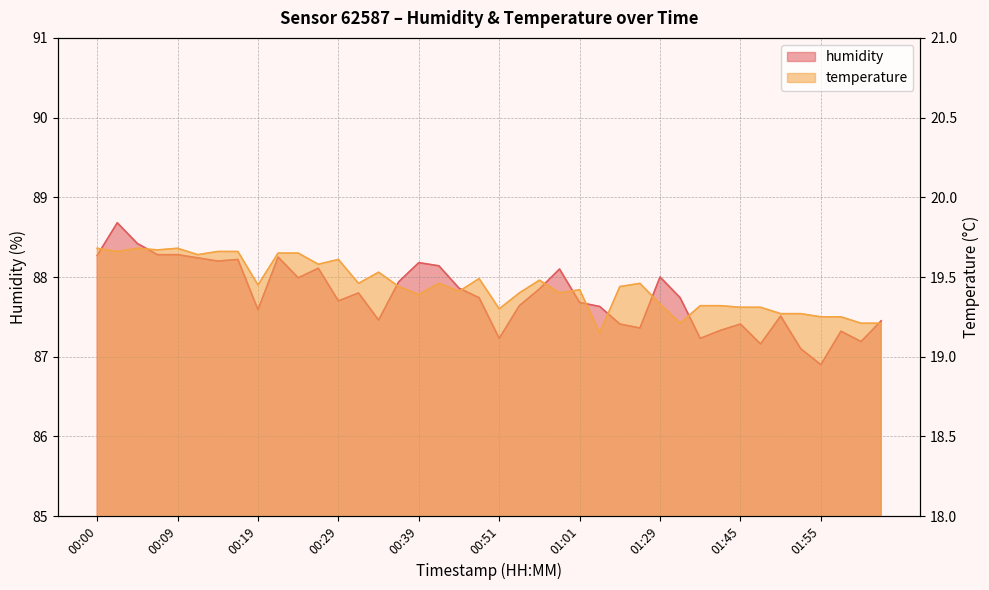

What is the label of the 40th point from the right?

00:00